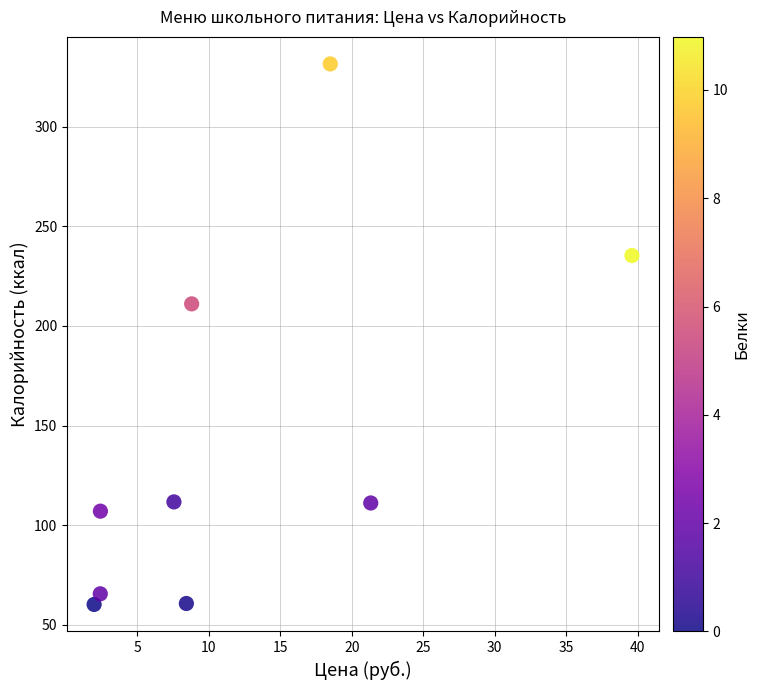

What Y value in the scatter plot is closest to 195?

211.1